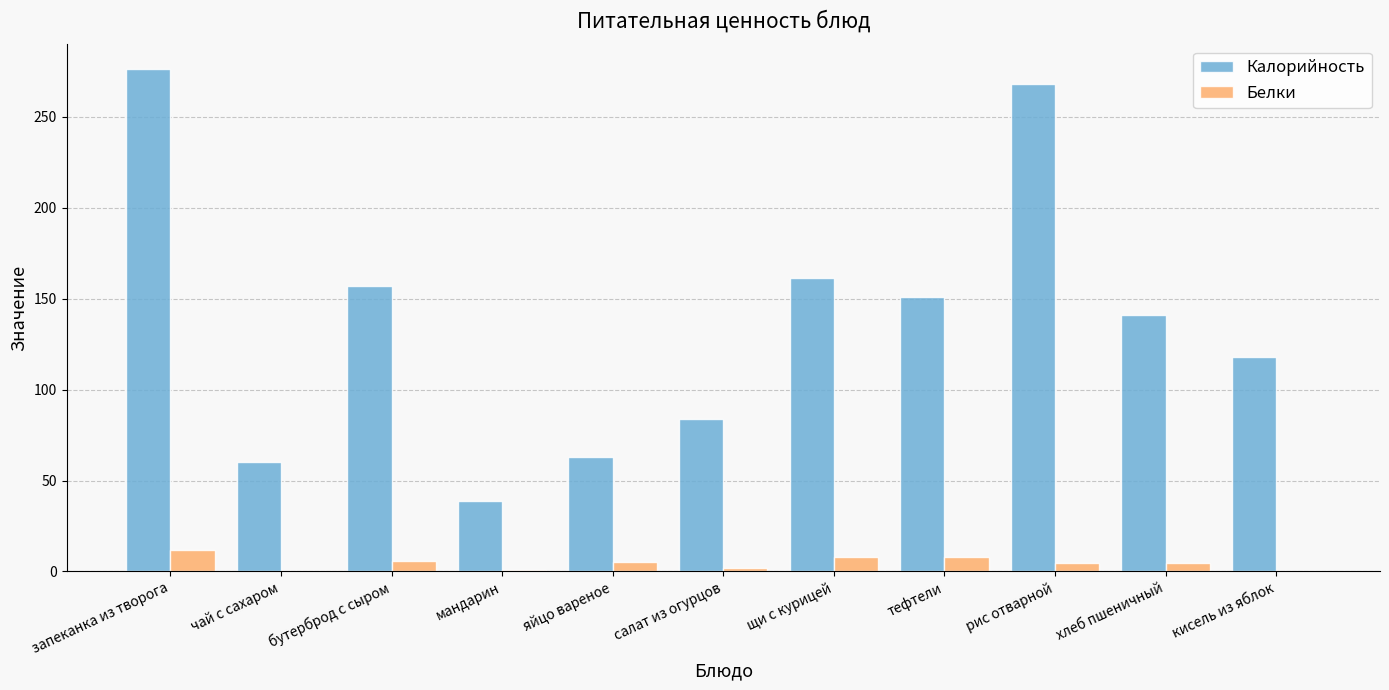

True or false: Калорийность has a value of 60.7 at щи с курицей.

False